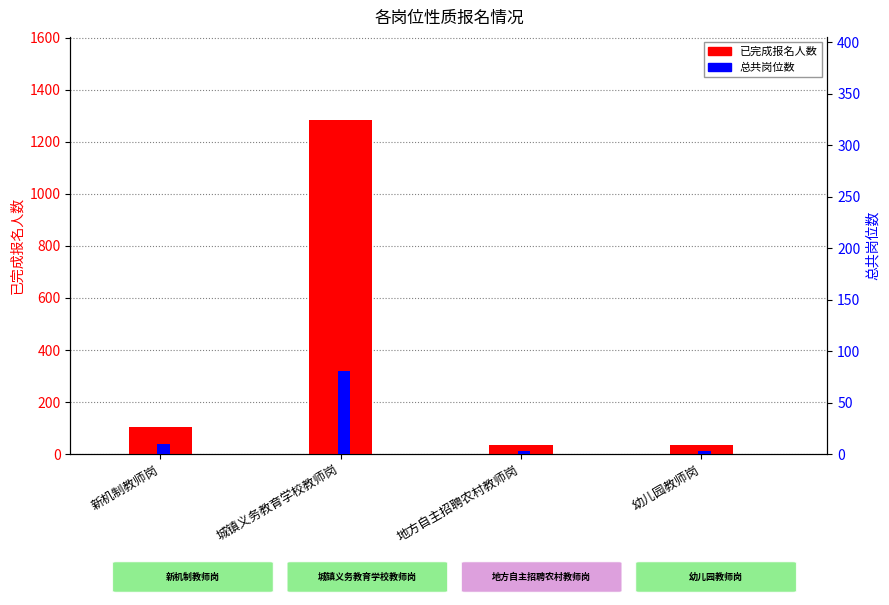

What is the spread (max minus min) of values at 城镇义务教育学校教师岗?

1201